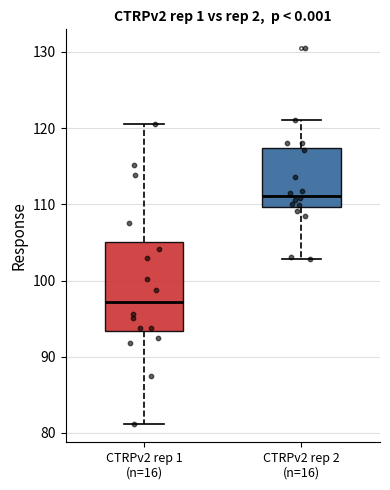

Which box has the lowest median line?

CTRPv2 rep 1 (n=16)